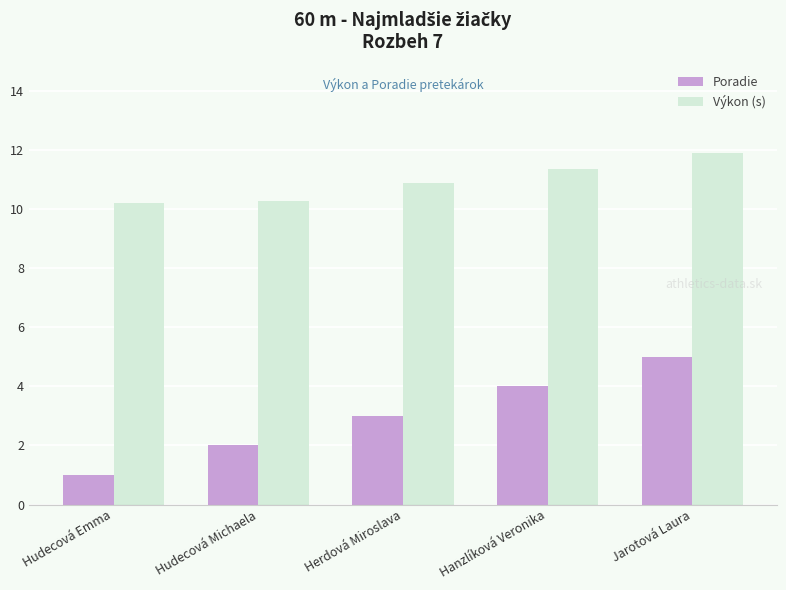

List the series in order of their peak value, lowest first.

Poradie, Výkon (s)